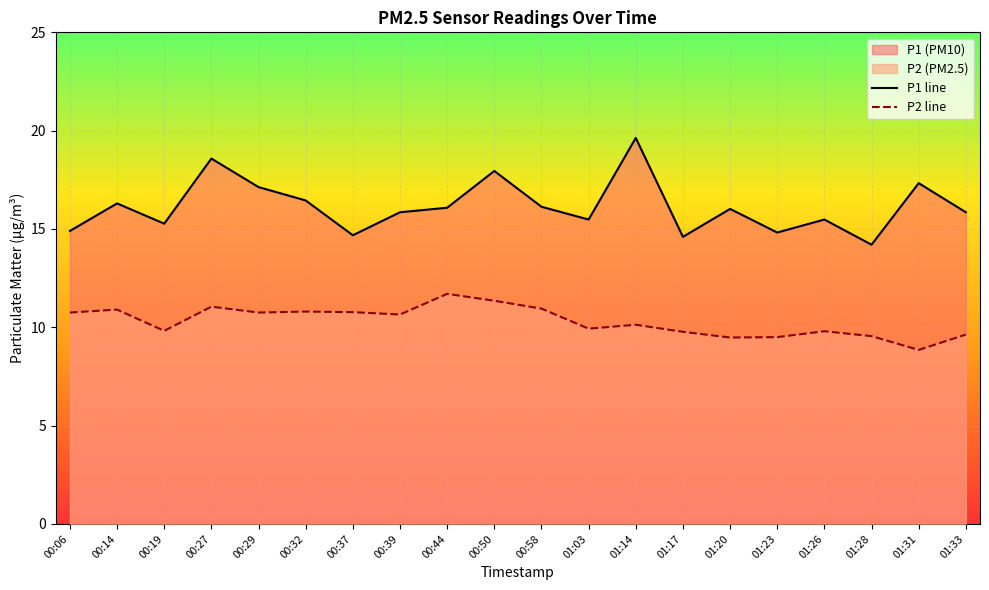

What is the difference between the second highest and minimum values in the P1 line series?

4.4